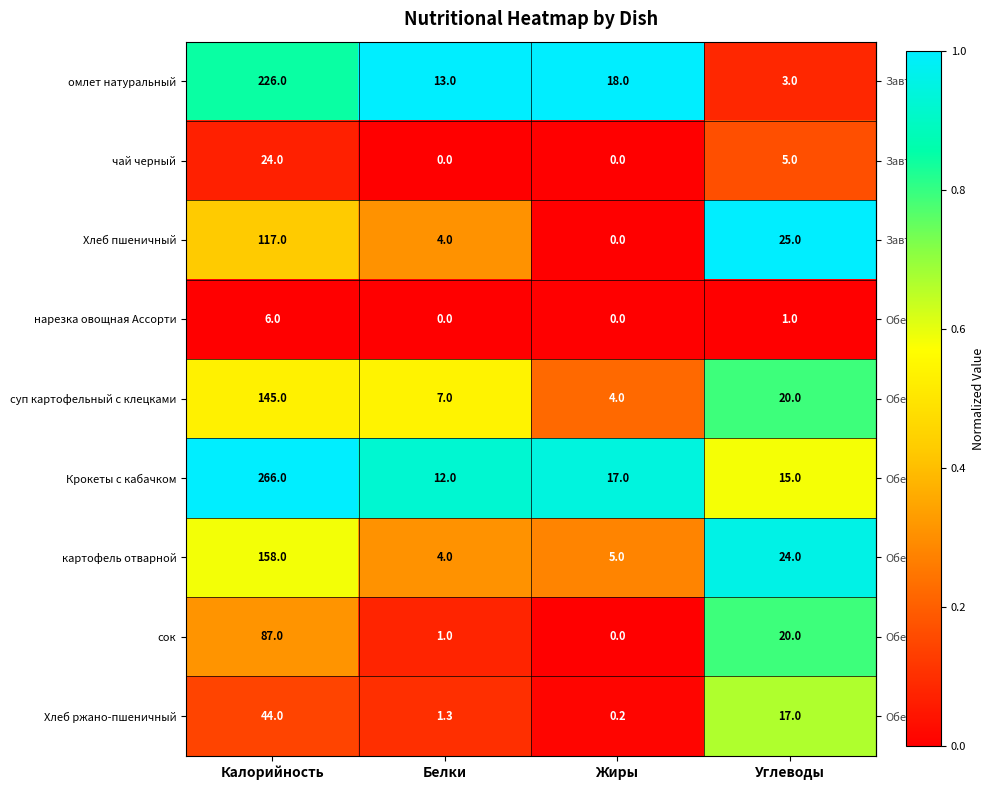

What is the lowest value of the Крокеты с кабачком series?

12.0